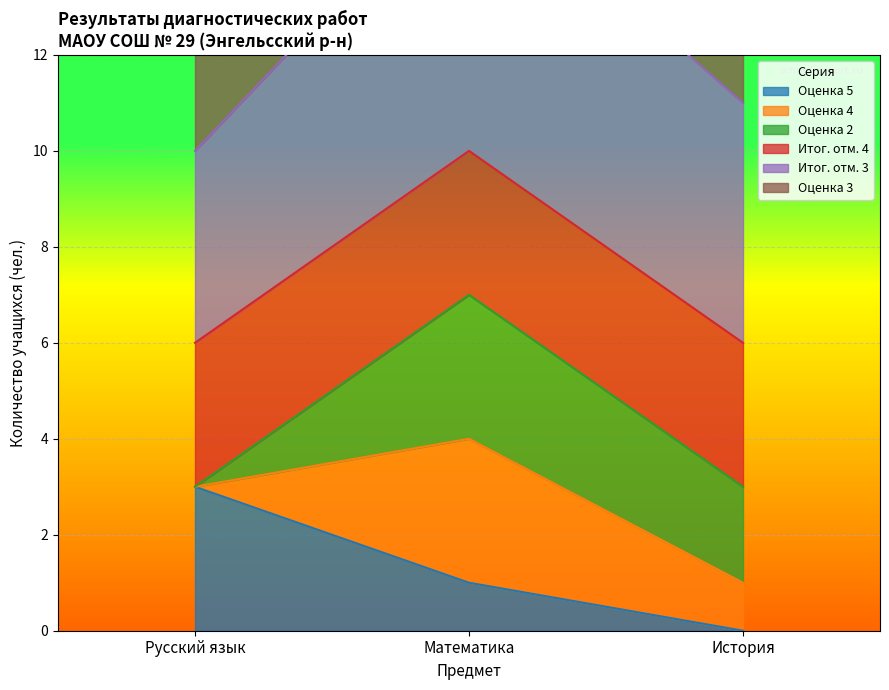

Which category has the lowest value in the Оценка 5 series?

История